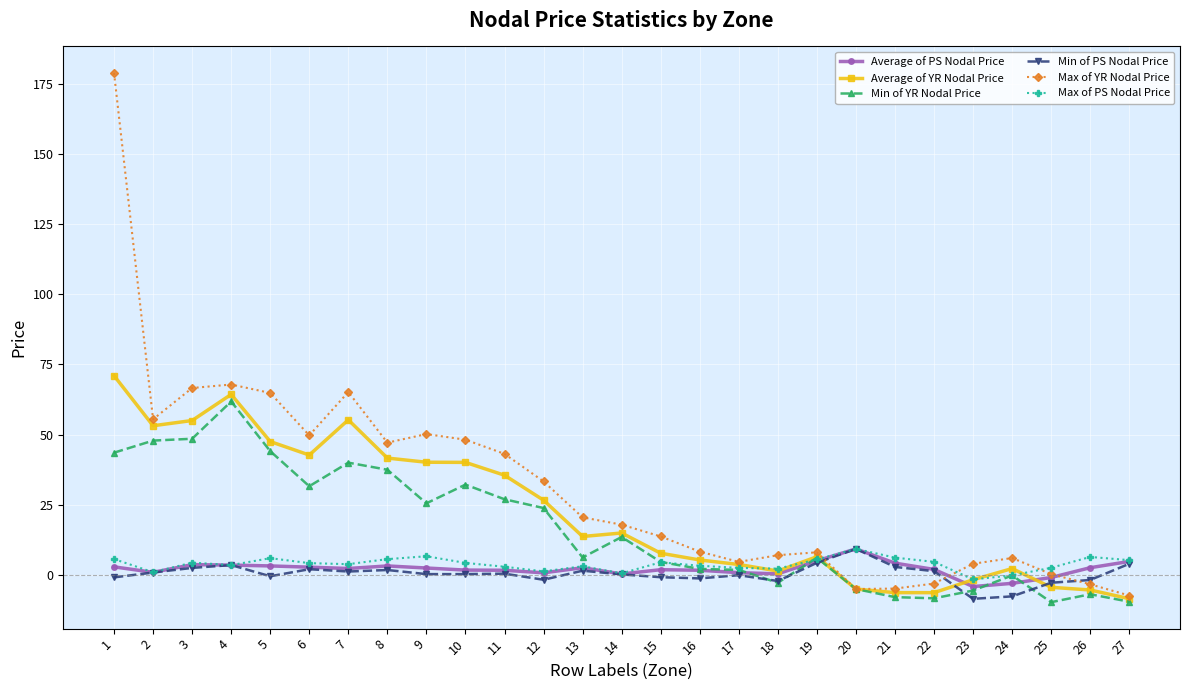

What is the average value of the Average of YR Nodal Price series?

21.8